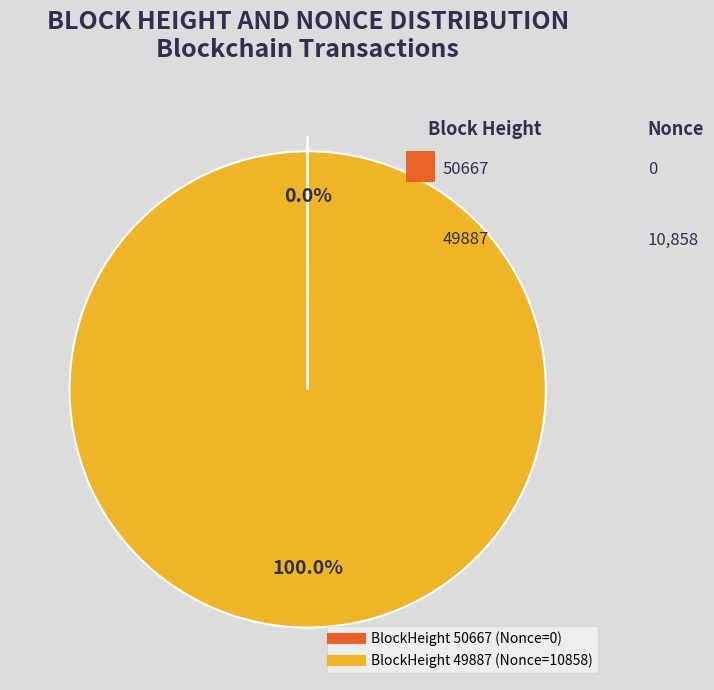

Is there a majority slice in this chart?

Yes